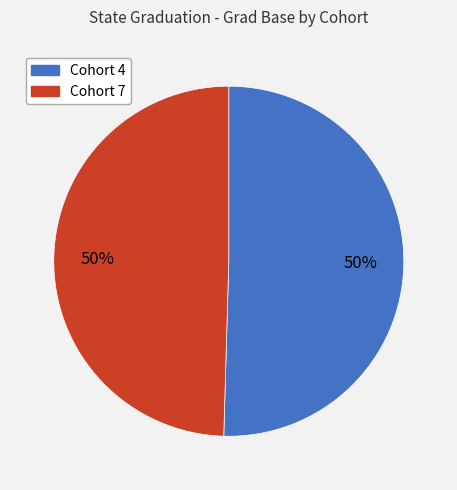

To the nearest percent, what is the average slice percentage?

50%